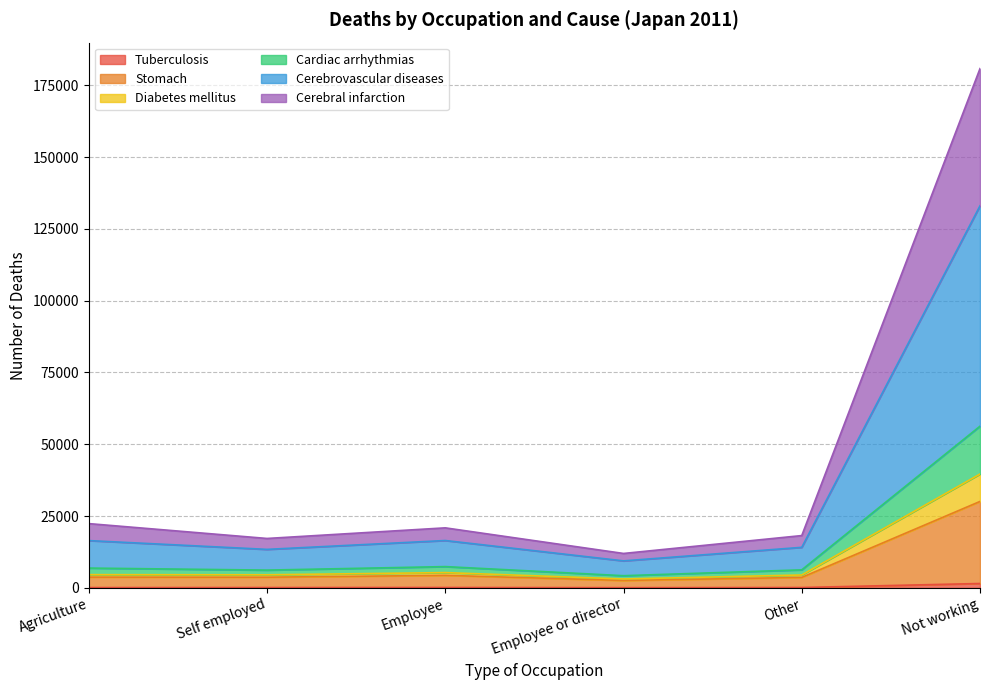

How many data points does each series have?

6